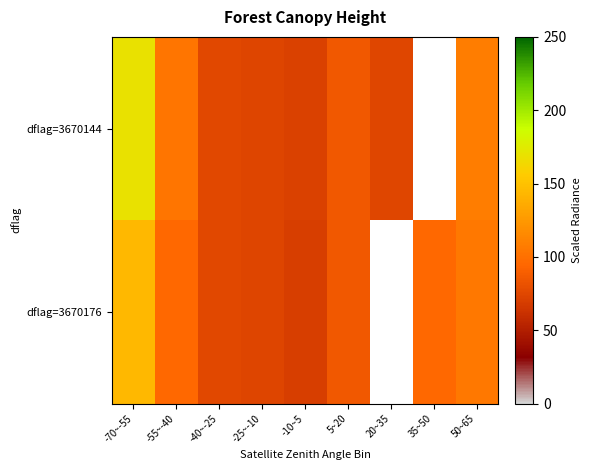

Which has a higher value, 20~35 or 35~50?

35~50